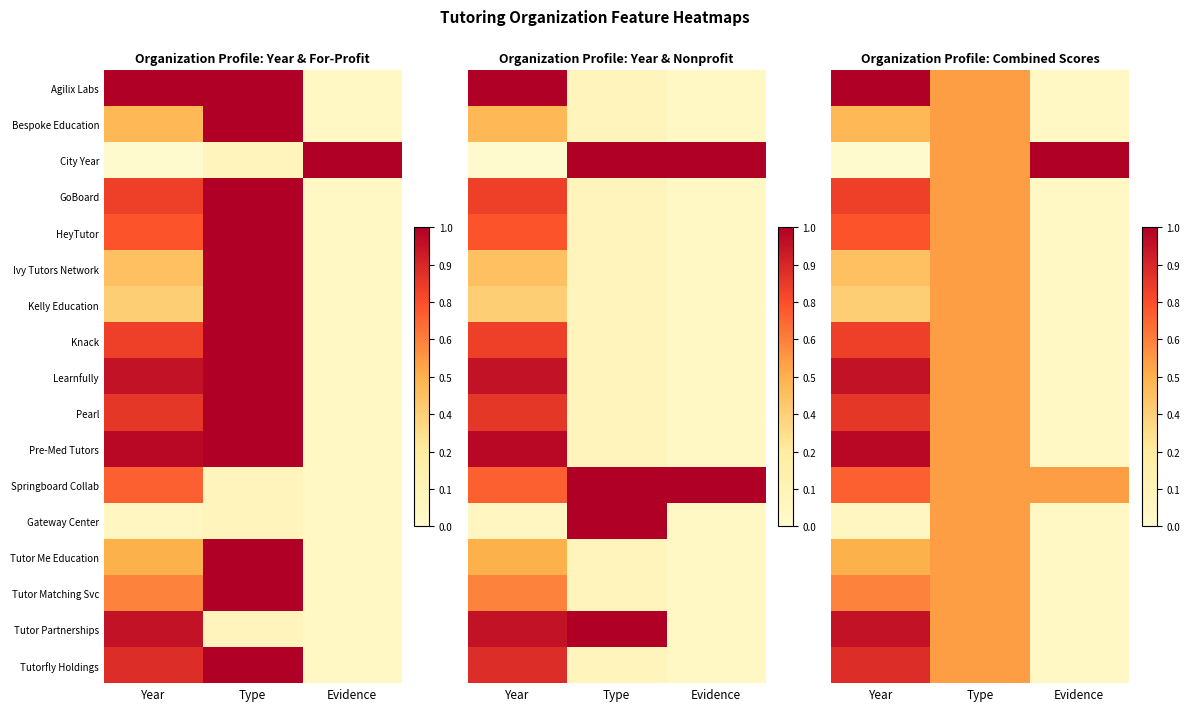

Rank the series at Evidence from lowest to highest value.

Agilix Labs, Bespoke Education, GoBoard, HeyTutor, Ivy Tutors Network, Kelly Education, Knack, Learnfully, Pearl, Pre-Med Tutors, Gateway Center, Tutor Me Education, Tutor Matching Svc, Tutor Partnerships, Tutorfly Holdings, Springboard Collab, City Year